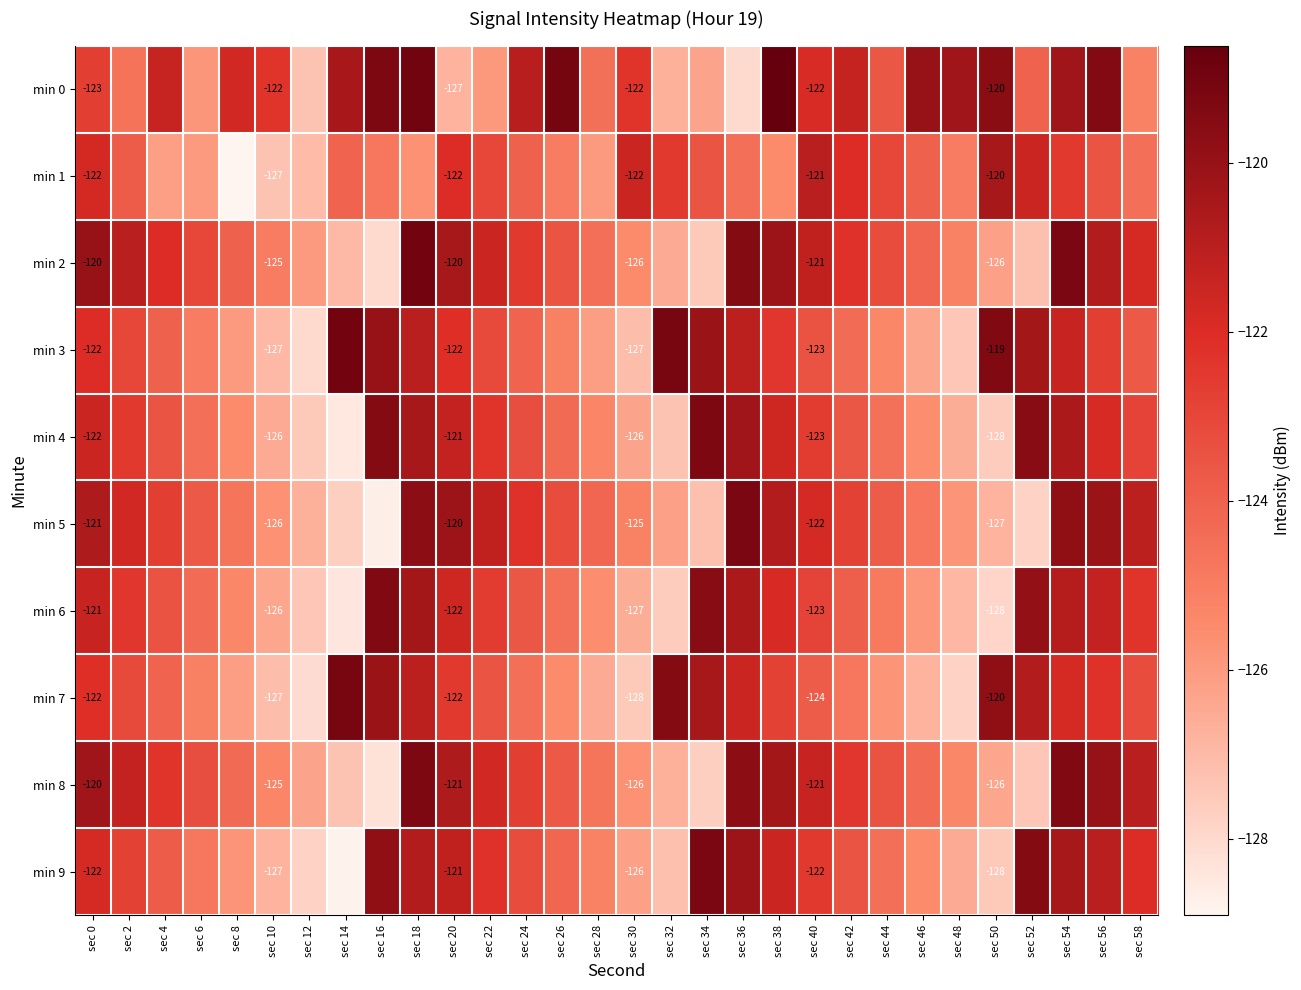

Is the value of min 8 at sec 50 greater than the value of min 5 at sec 22?

No